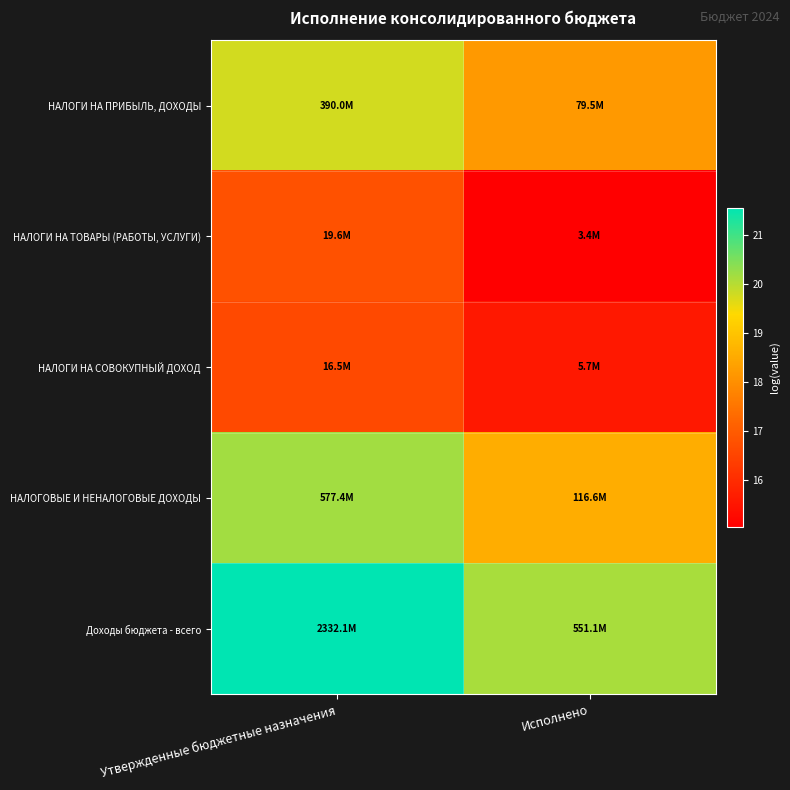

List the series in order of their peak value, lowest first.

НАЛОГИ НА СОВОКУПНЫЙ ДОХОД, НАЛОГИ НА ТОВАРЫ (РАБОТЫ, УСЛУГИ), НАЛОГИ НА ПРИБЫЛЬ, ДОХОДЫ, НАЛОГОВЫЕ И НЕНАЛОГОВЫЕ ДОХОДЫ, Доходы бюджета - всего